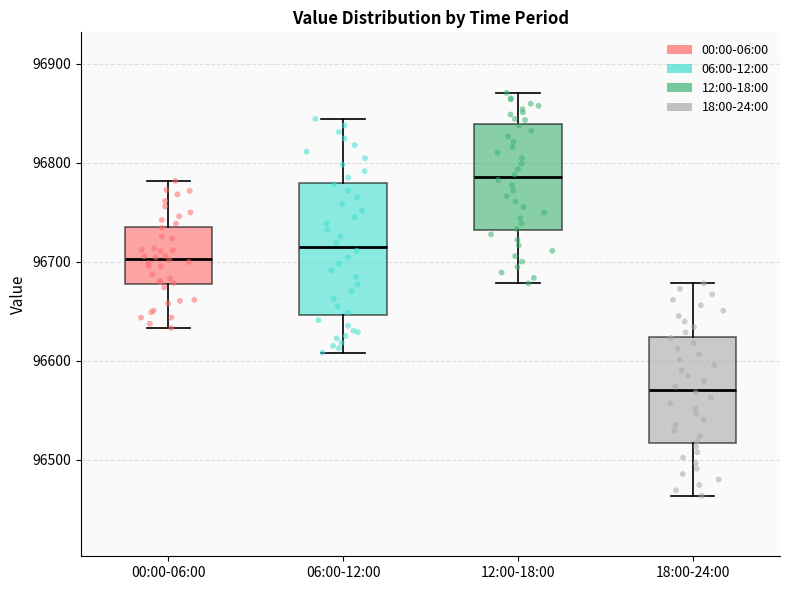

Which box's median line is the highest?

12:00-18:00